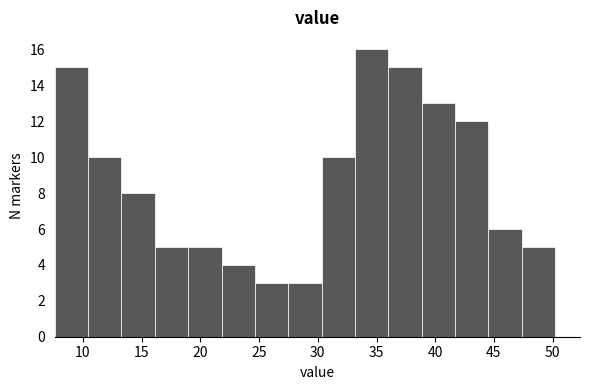

Which range on the x-axis has the tallest bar?

33.0 to 36.0